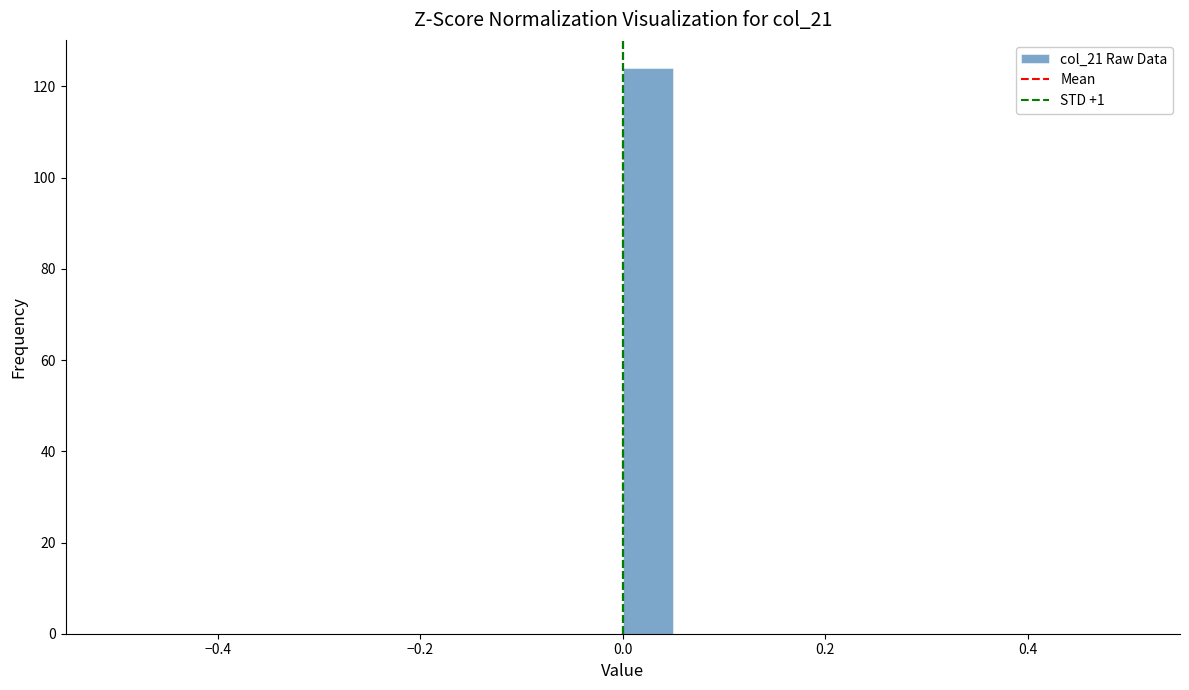

Read against the x-axis, roughly where is the centre of the tallest bar?

0.02